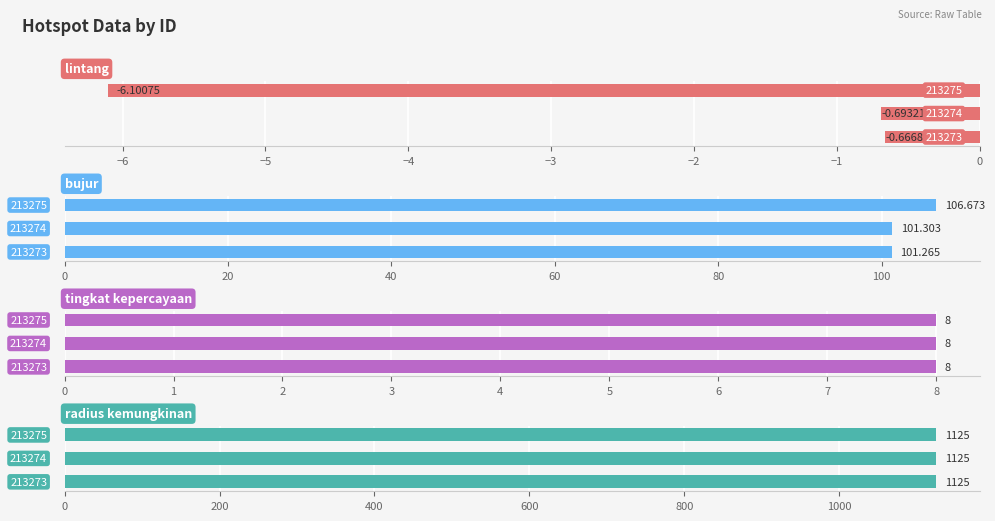

How many series are shown in this chart?

4